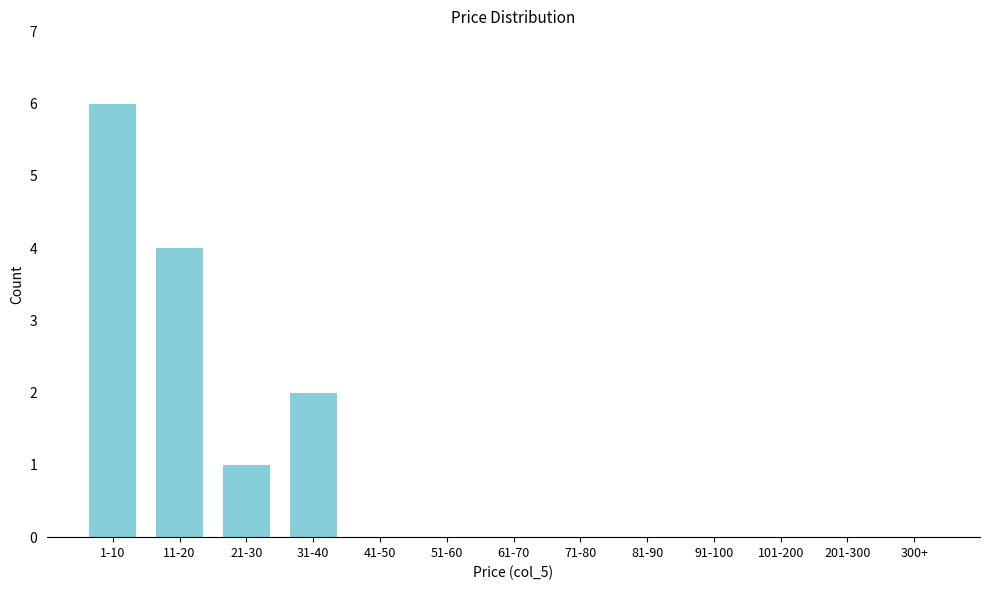

Reading left to right, extract all data points from this chart.

1-10=6	11-20=4	21-30=1	31-40=2	41-50=0	51-60=0	61-70=0	71-80=0	81-90=0	91-100=0	101-200=0	201-300=0	300+=0